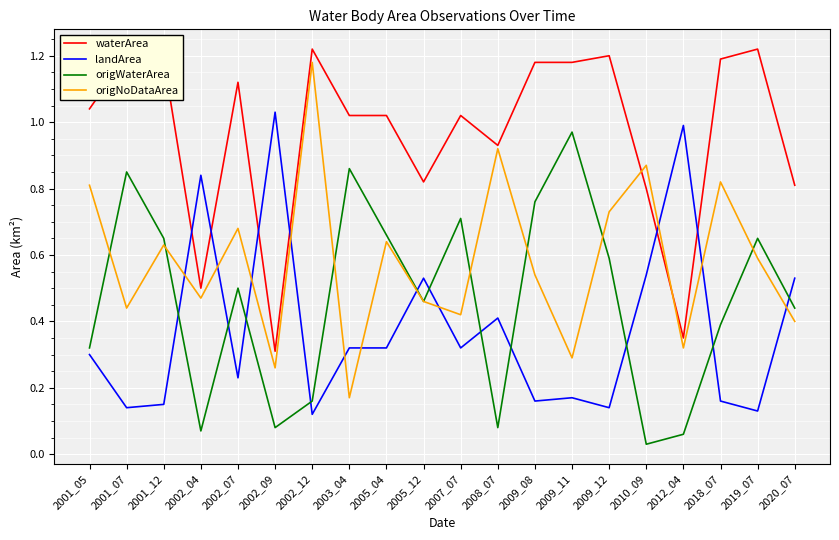

True or false: waterArea has more than 1 points higher than both neighbors.

True